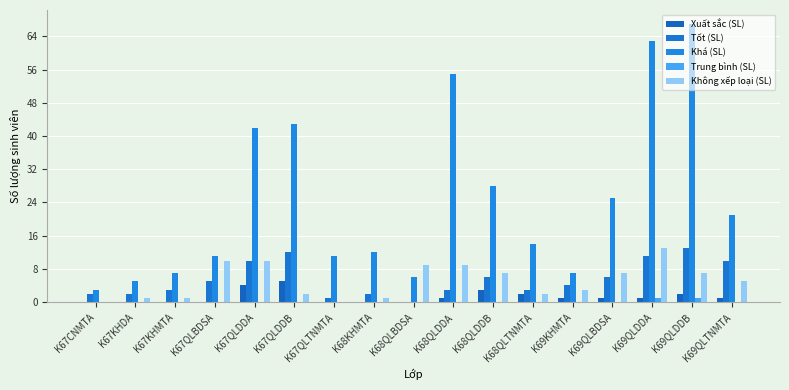

Is it true that Không xếp loại (SL) equals 0 at K68KHMTA?

False